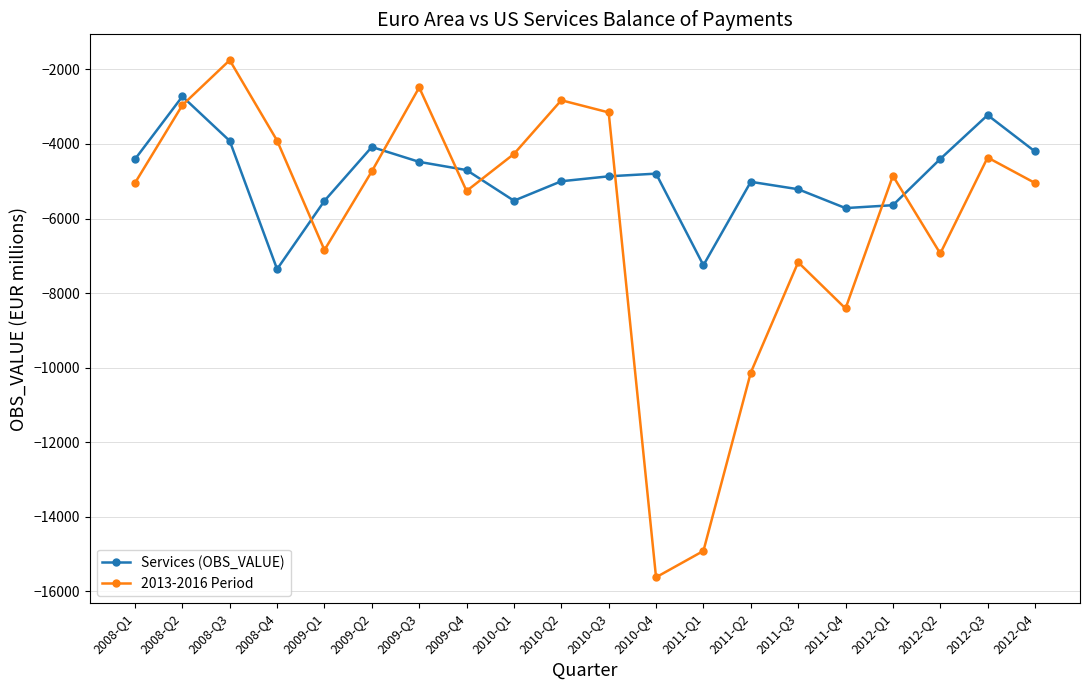

After their last crossing, which series has the higher values: 2013-2016 Period or Services (OBS_VALUE)?

Services (OBS_VALUE)